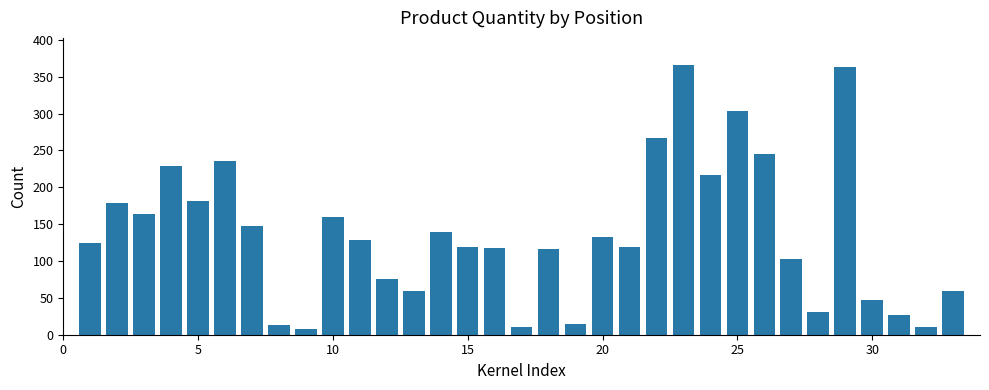

What is the sum of all values?

4510